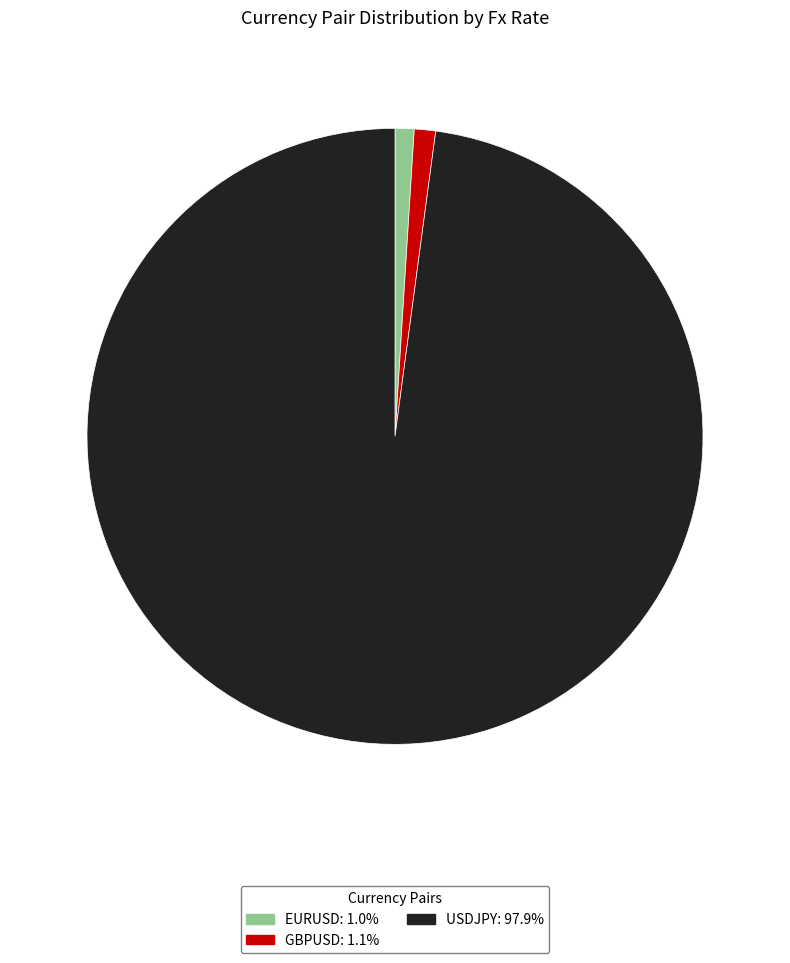

Is the sum of EURUSD: 1.0% and GBPUSD: 1.1% greater than half?

No